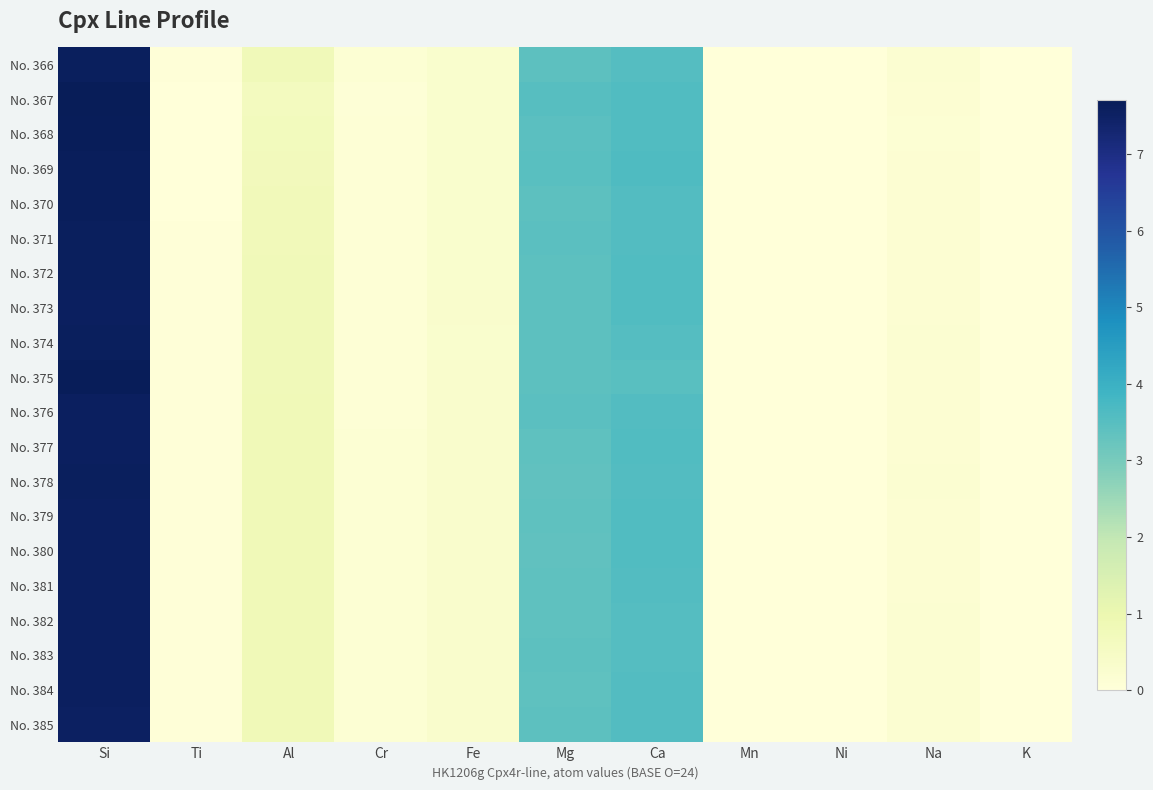

Rank the series at Ni from highest to lowest value.

No. 375, No. 370, No. 368, No. 377, No. 380, No. 373, No. 371, No. 372, No. 366, No. 385, No. 379, No. 367, No. 378, No. 374, No. 383, No. 376, No. 381, No. 369, No. 384, No. 382